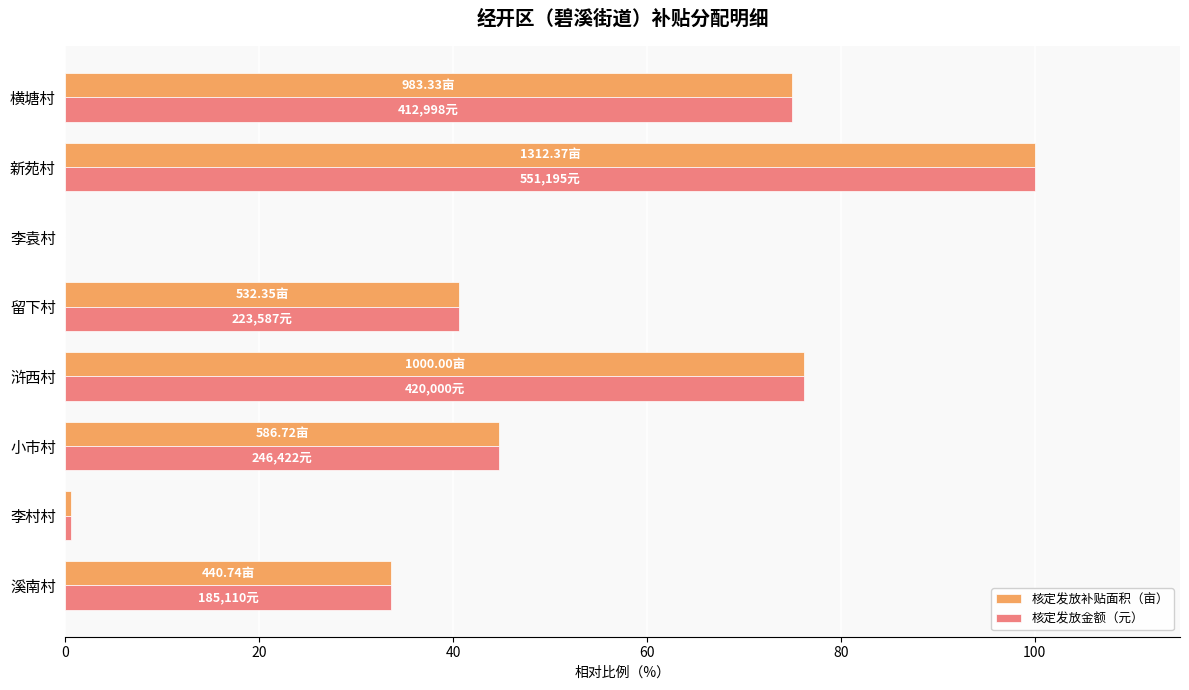

Which series changed the most between 李村村 and 横塘村?

核定发放金额（元）